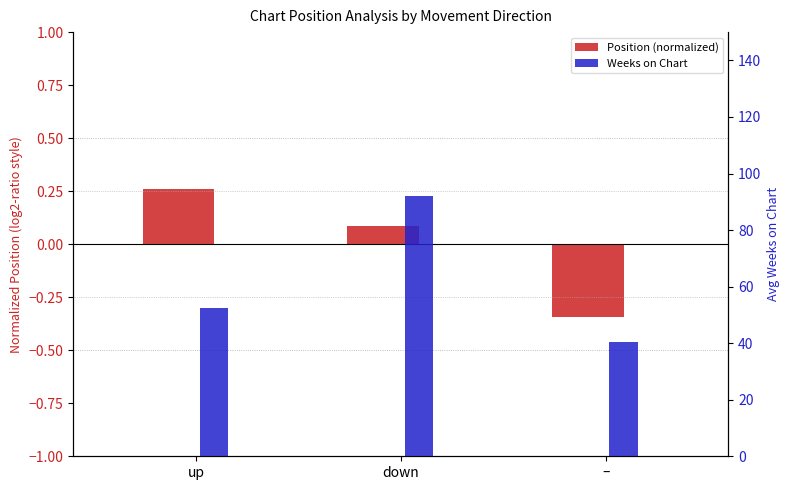

The value of Weeks on Chart at – is 67.7. True or false?

False